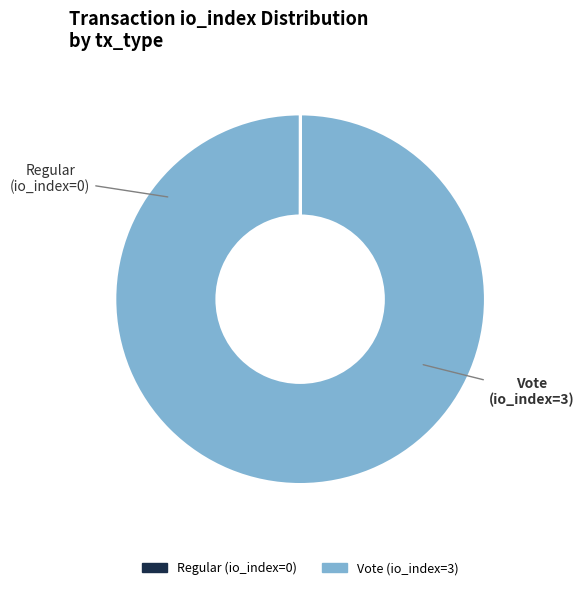

To the nearest percent, what is the average slice percentage?

50%